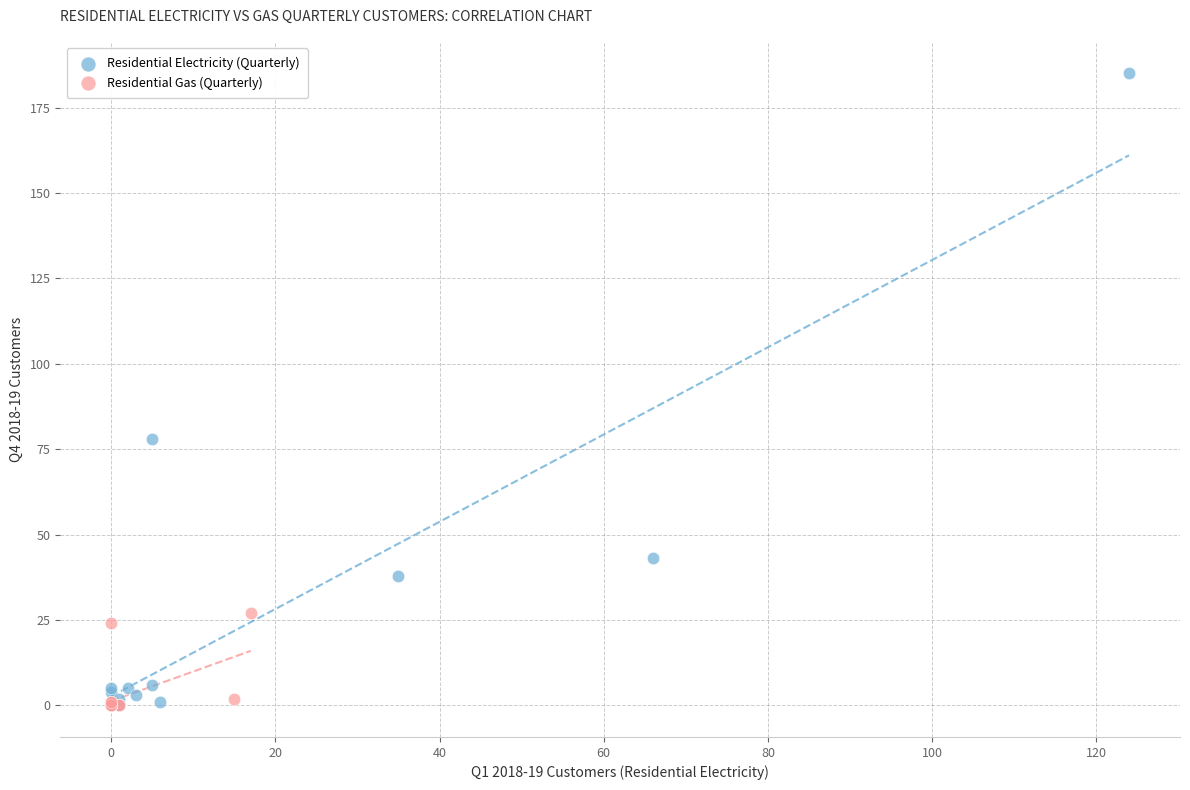

Which series has the largest Y range (max minus min)?

Residential Electricity (Quarterly)